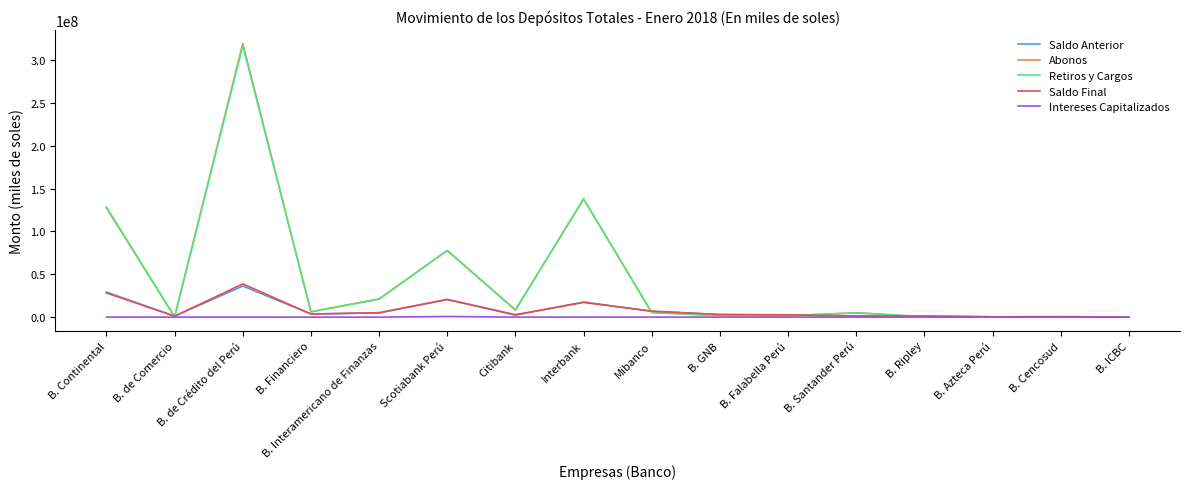

Which series has the widest spread of values?

Abonos